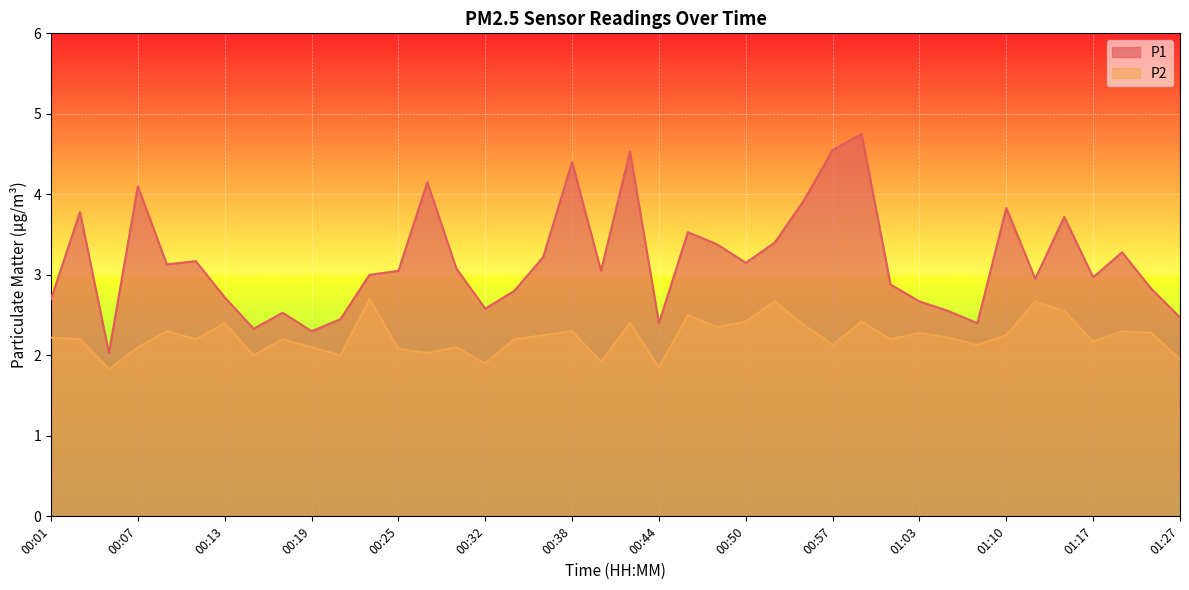

What is the difference between the maximum and minimum values in the P1 series?

2.7